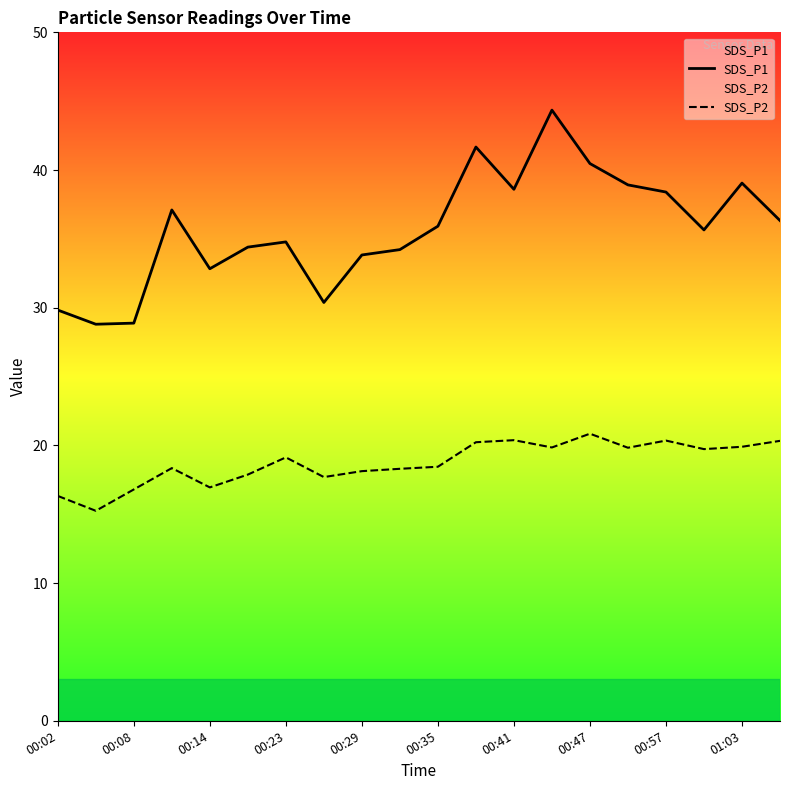

Does the chart have visible grid lines?

No